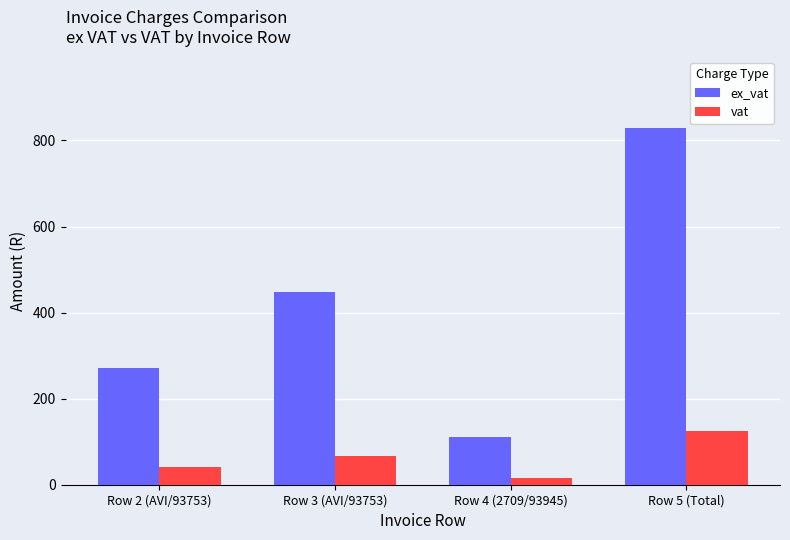

Rank the series by their average value, from lowest to highest.

vat, ex_vat